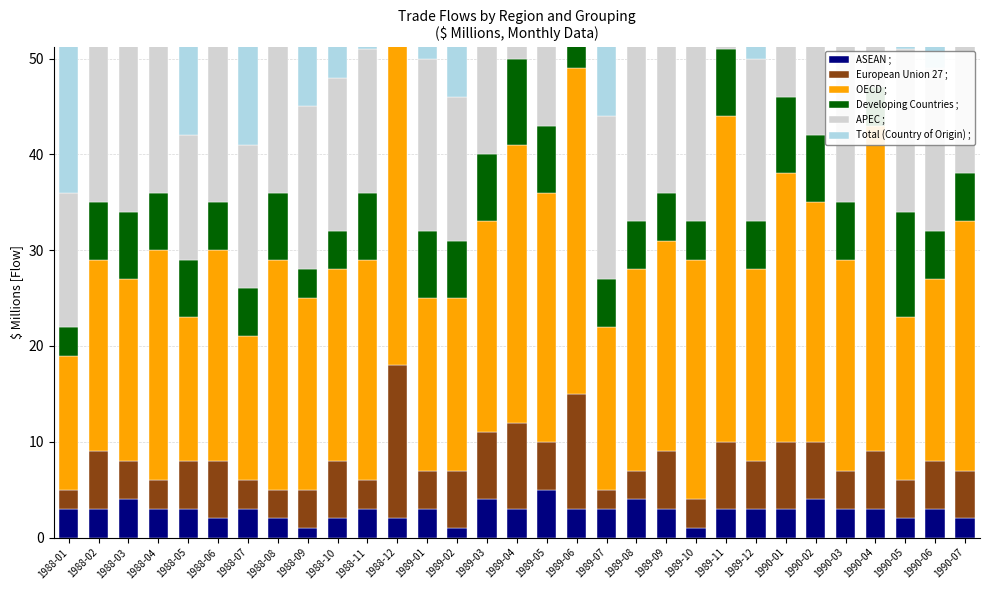

True or false: European Union 27 ; has a value of 6 at 1990-04.

True